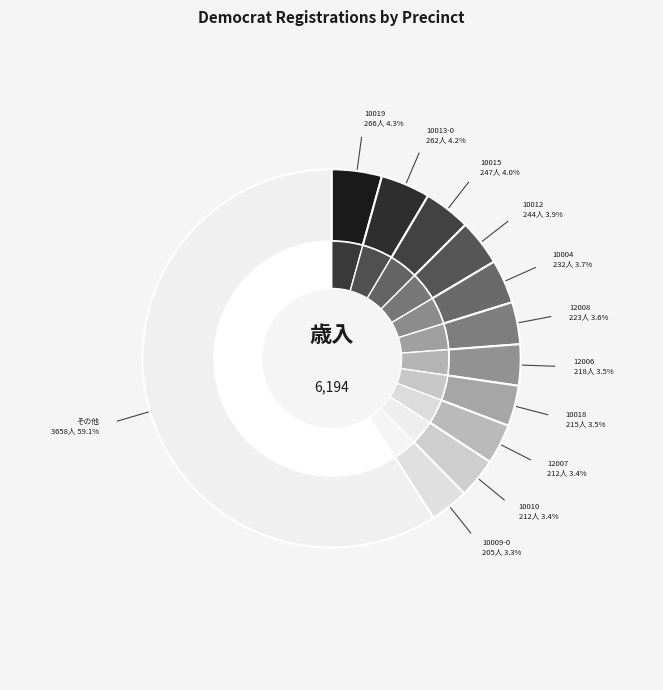

Which has a higher value, 10019 or 10002?

10019